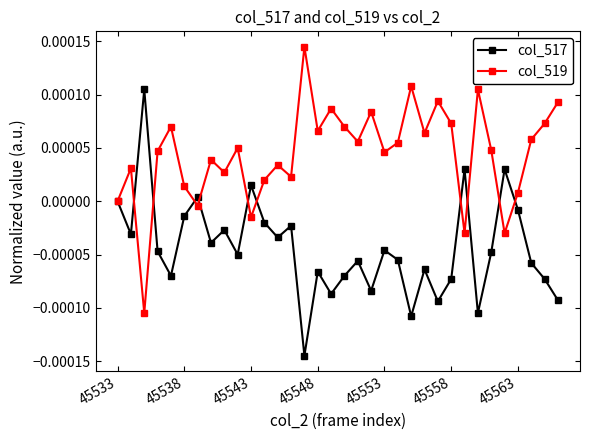

Rank the series by their maximum value, from highest to lowest.

col_519, col_517